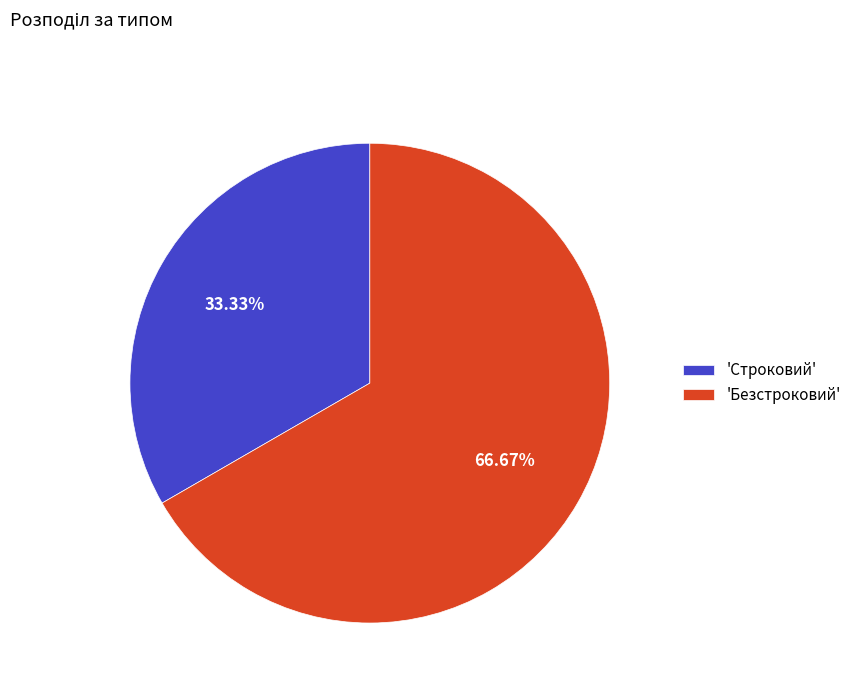

Combined, do 'Строковий' and 'Безстроковий' account for over 50%?

Yes